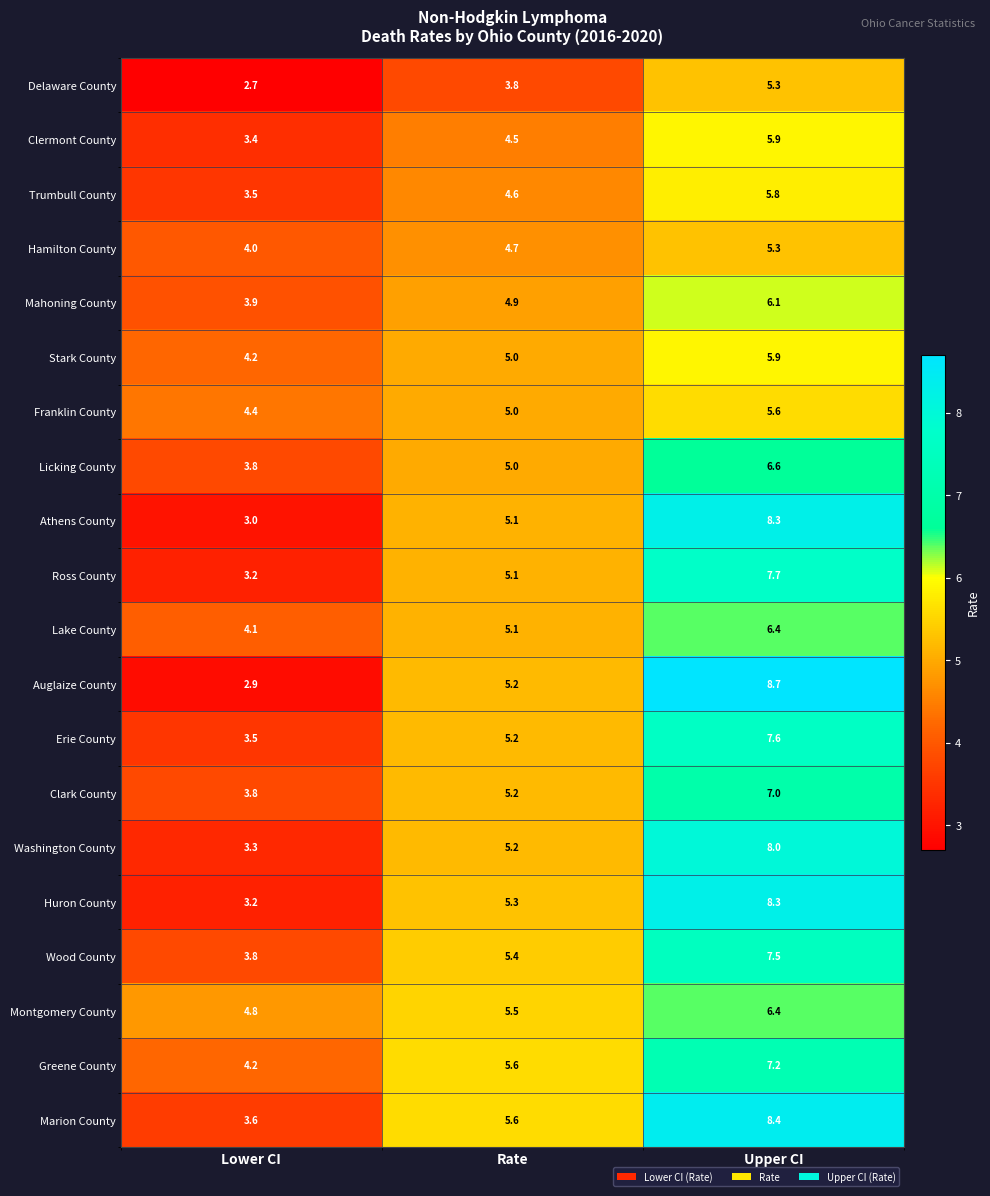

Which series has the largest total across all categories?

Marion County